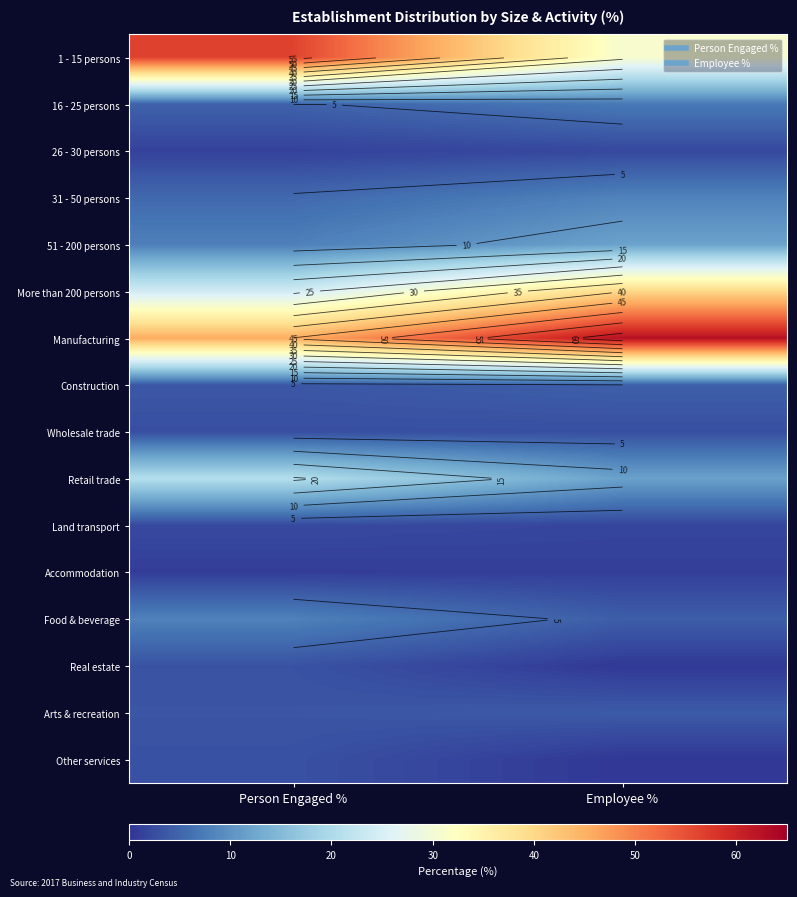

The 51 - 200 persons series shows 6.2 at Employee %. True or false?

False